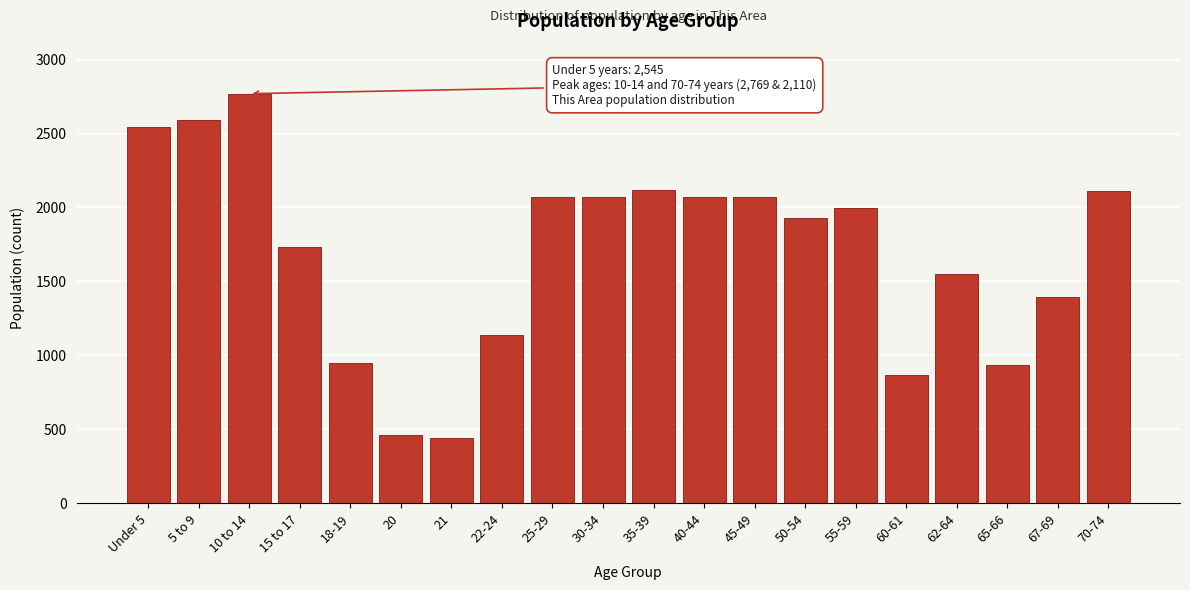

What is the label of the 2nd bar from the right?

67-69